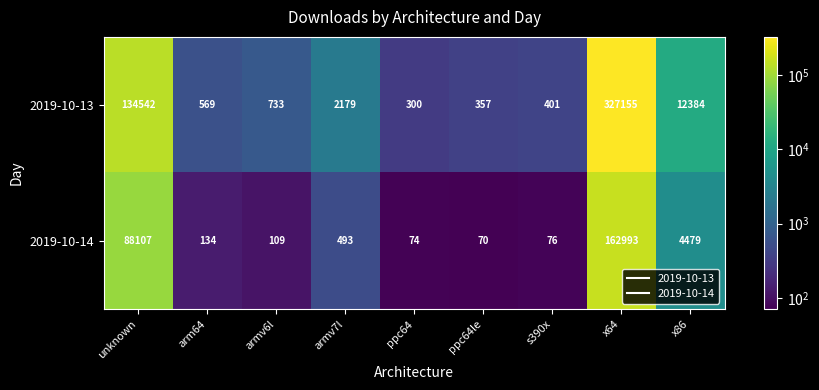

How many data points does each series have?

9